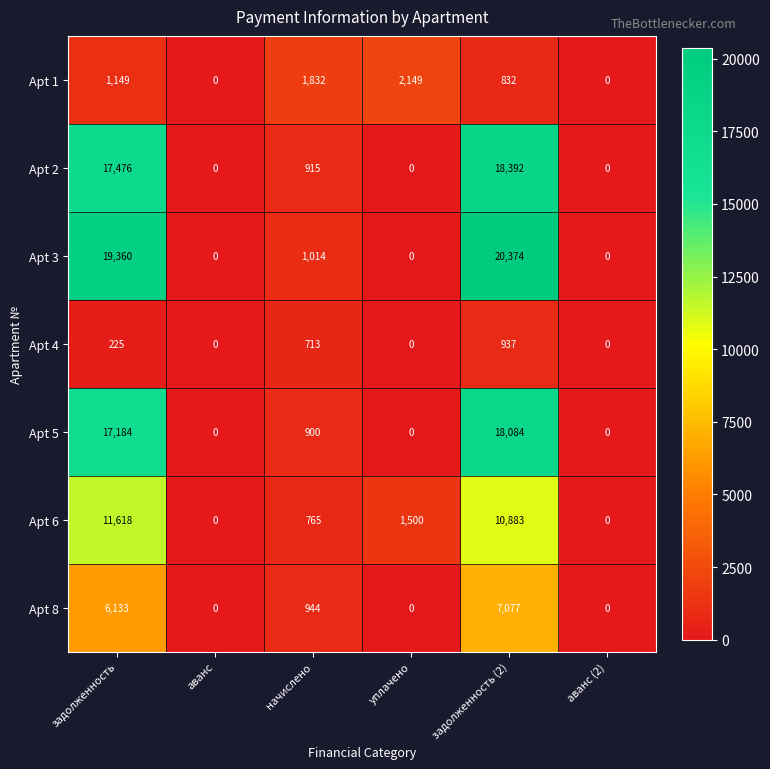

How many distinct data groups are displayed?

7